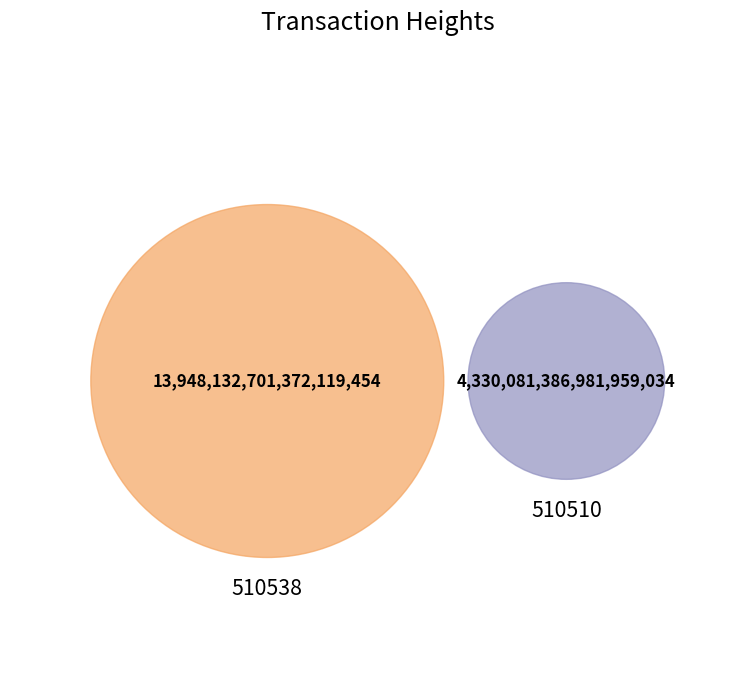

How much of the chart is everything except 510538?

23.7%